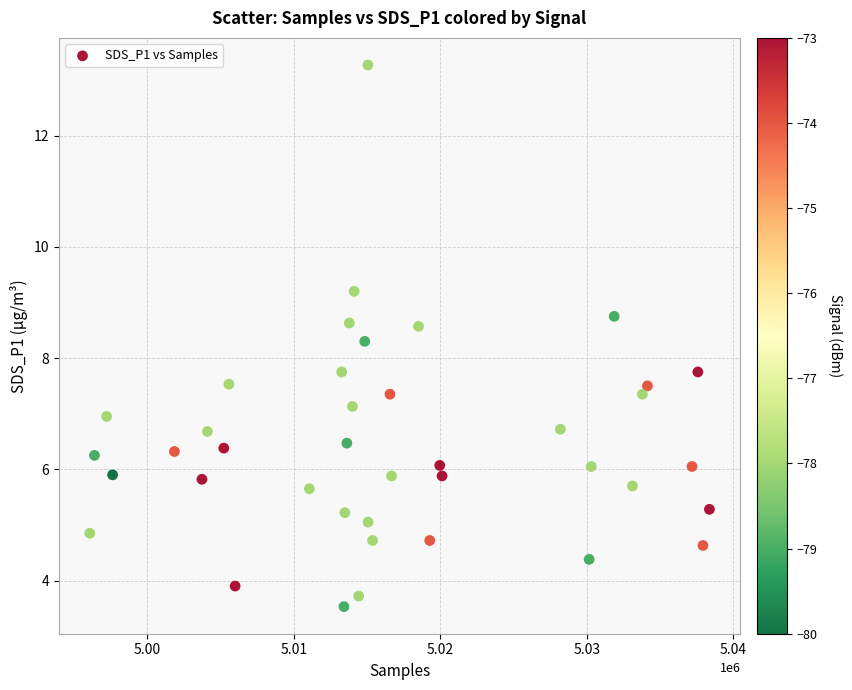

What is the range of Y values (max minus min)?

9.7